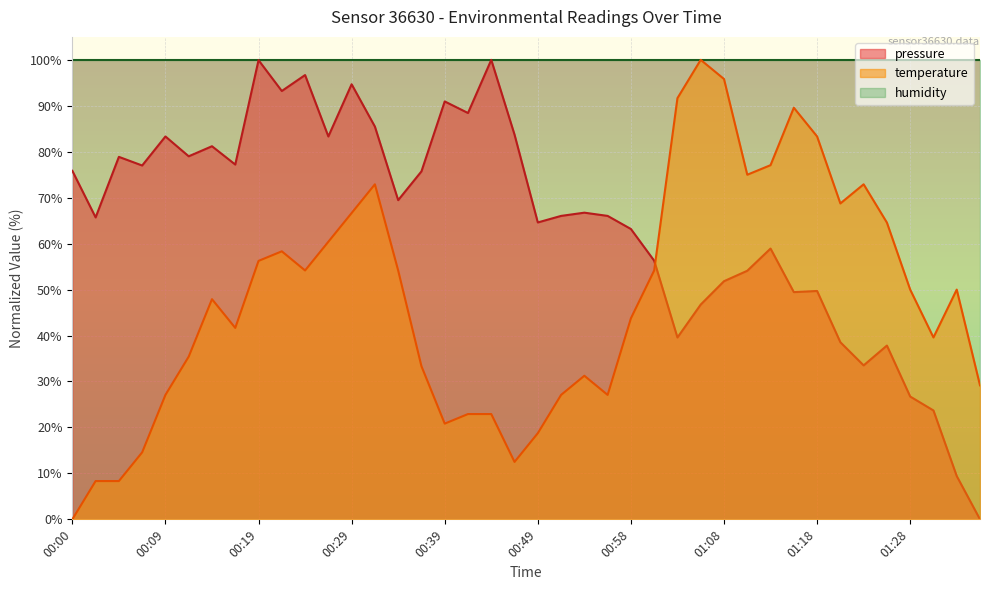

Where is the first local maximum for temperature?

00:14